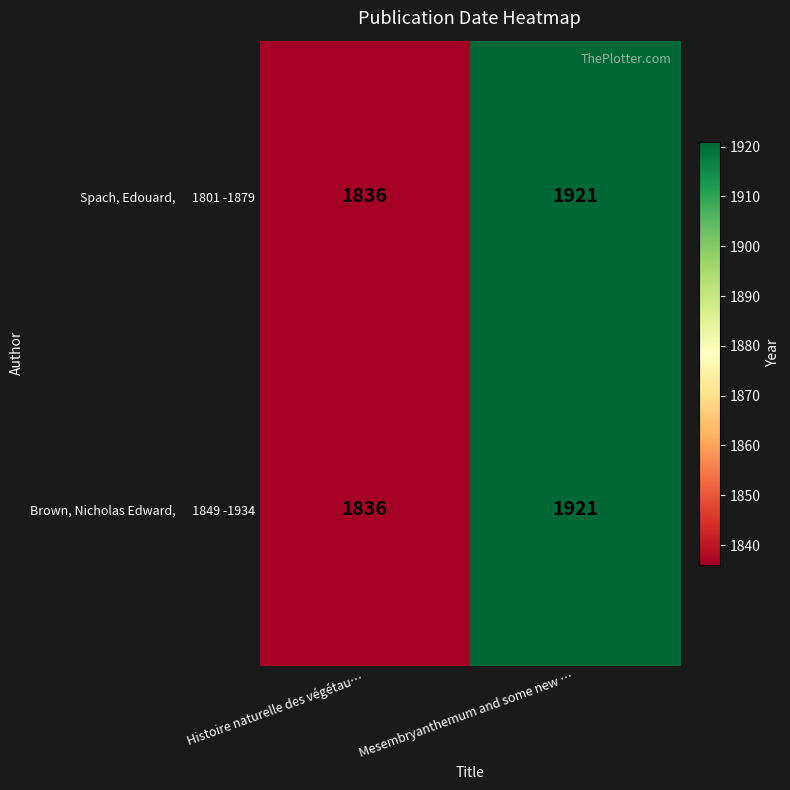

Which category has the lowest value across all series?

Histoire naturelle des végétau…